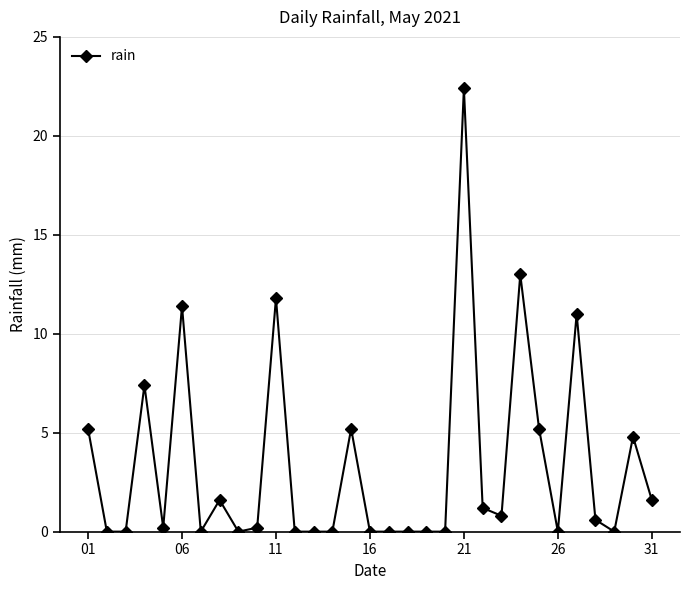

True or false: the data has more than 0 interior local peaks.

True